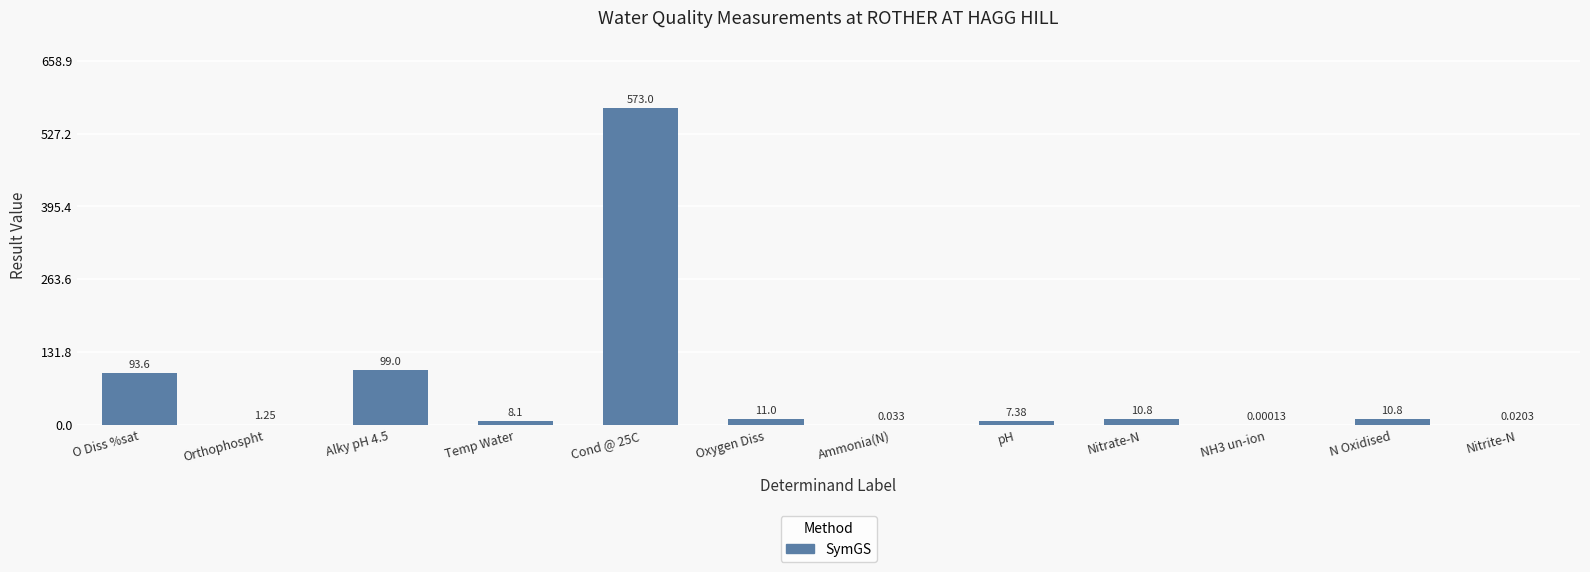

Where does the data first go above 10?

O Diss %sat